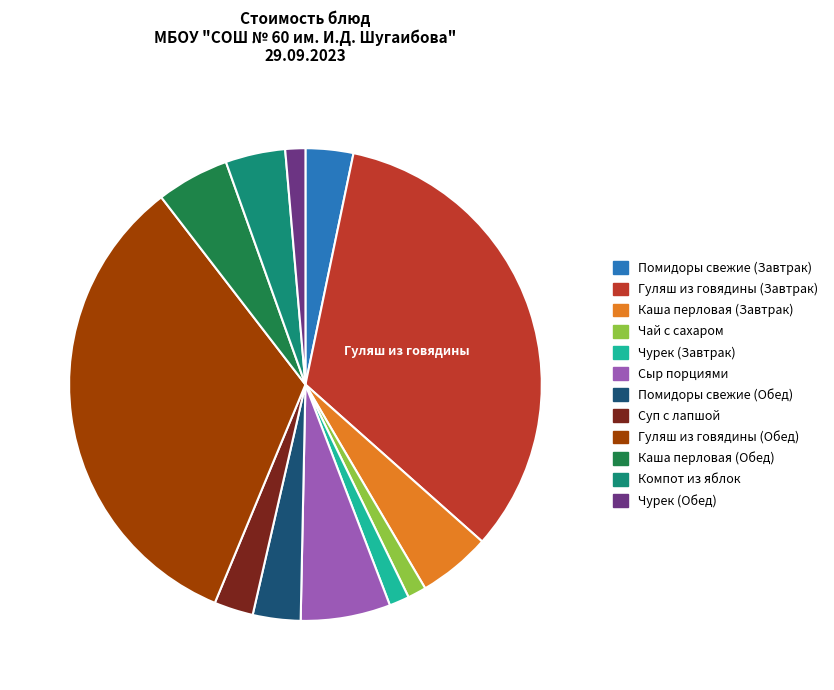

Approximately how many times larger is the value at Каша перловая (Завтрак) compared to Компот из яблок?

1.2